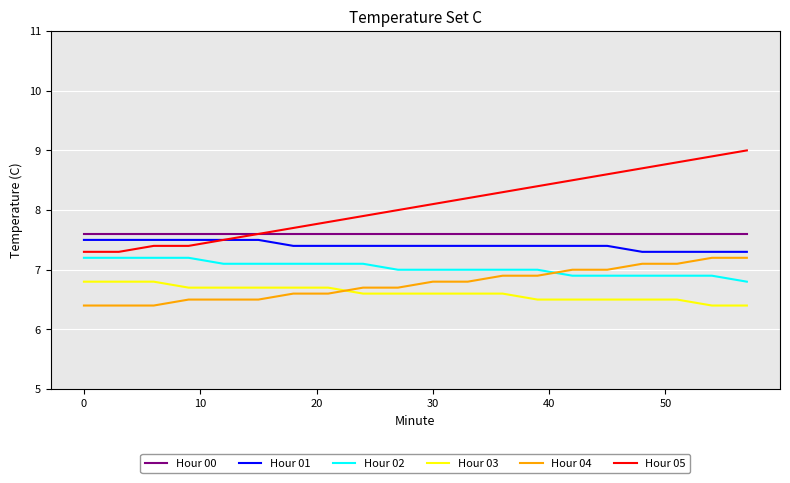

Which series has the largest range (max minus min)?

Hour 05